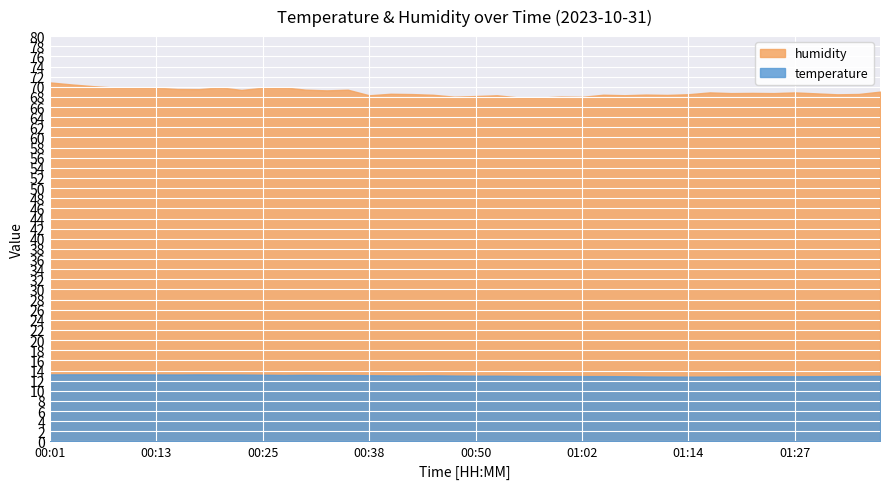

How many lines are shown in the chart?

2